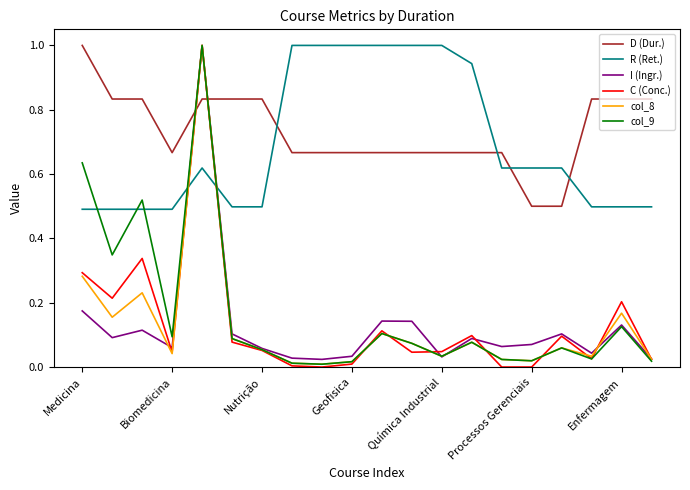

Which series has the widest spread of values?

C (Conc.)